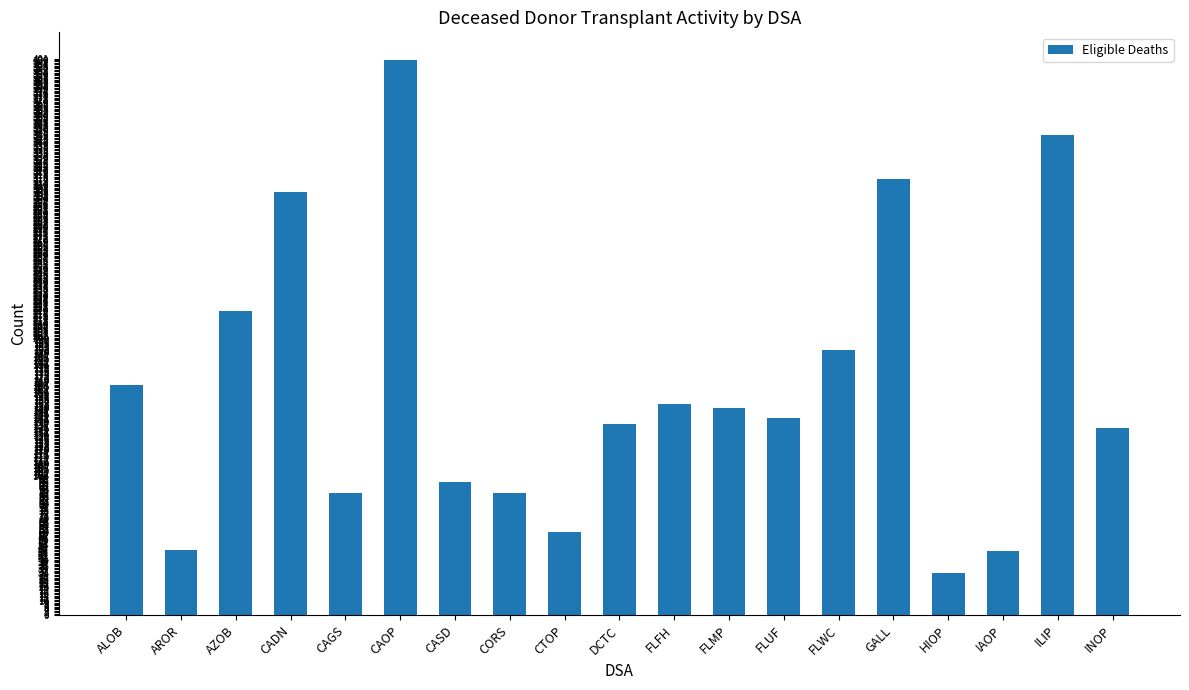

True or false: the data shows 37 at DCTC.

False